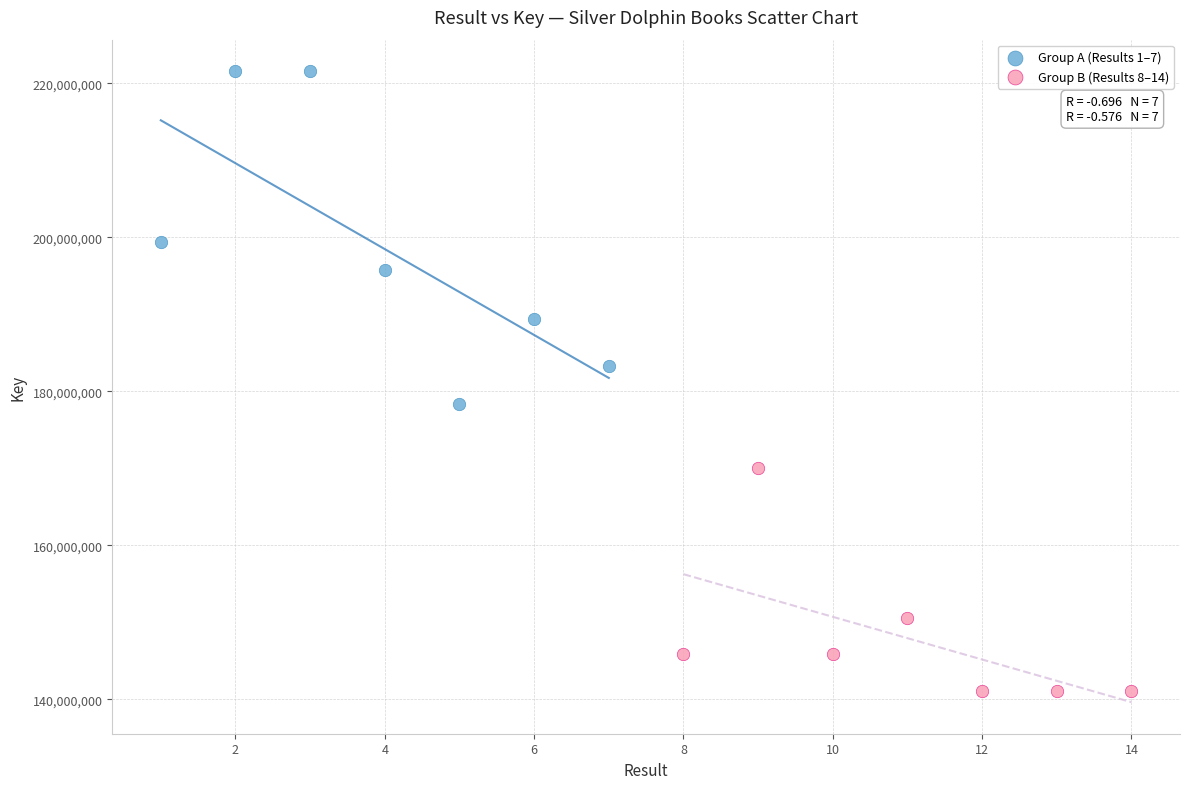

Which series has the widest spread of Y values?

Group A (Results 1–7)